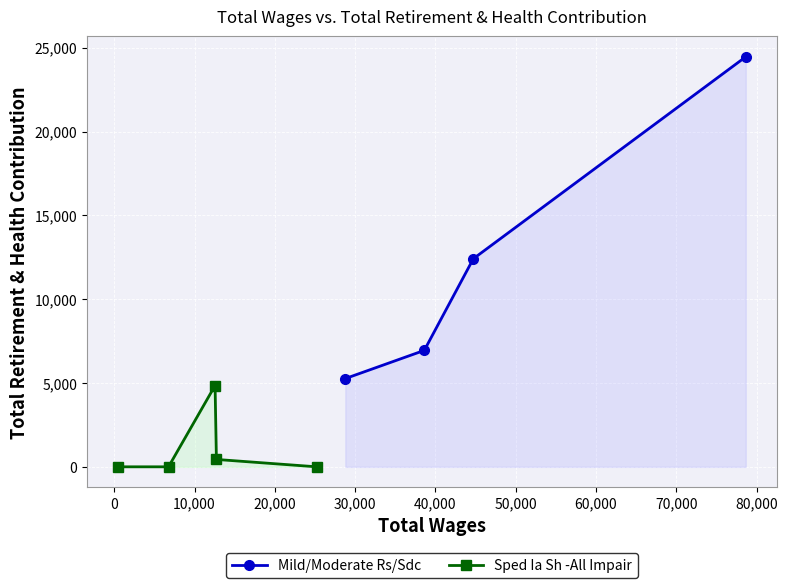

What is the highest value of the Sped Ia Sh -All Impair series?

4849